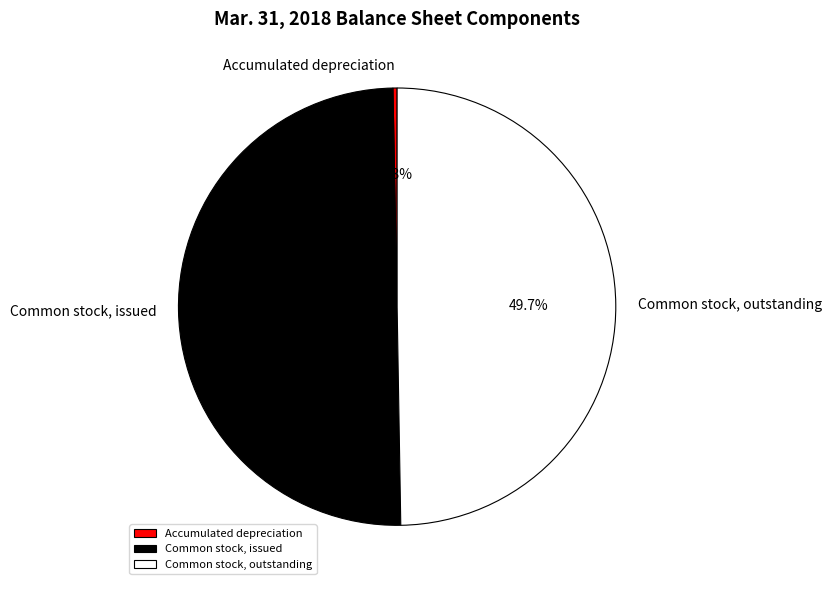

To the nearest percent, what portion does Common stock, issued represent?

50%